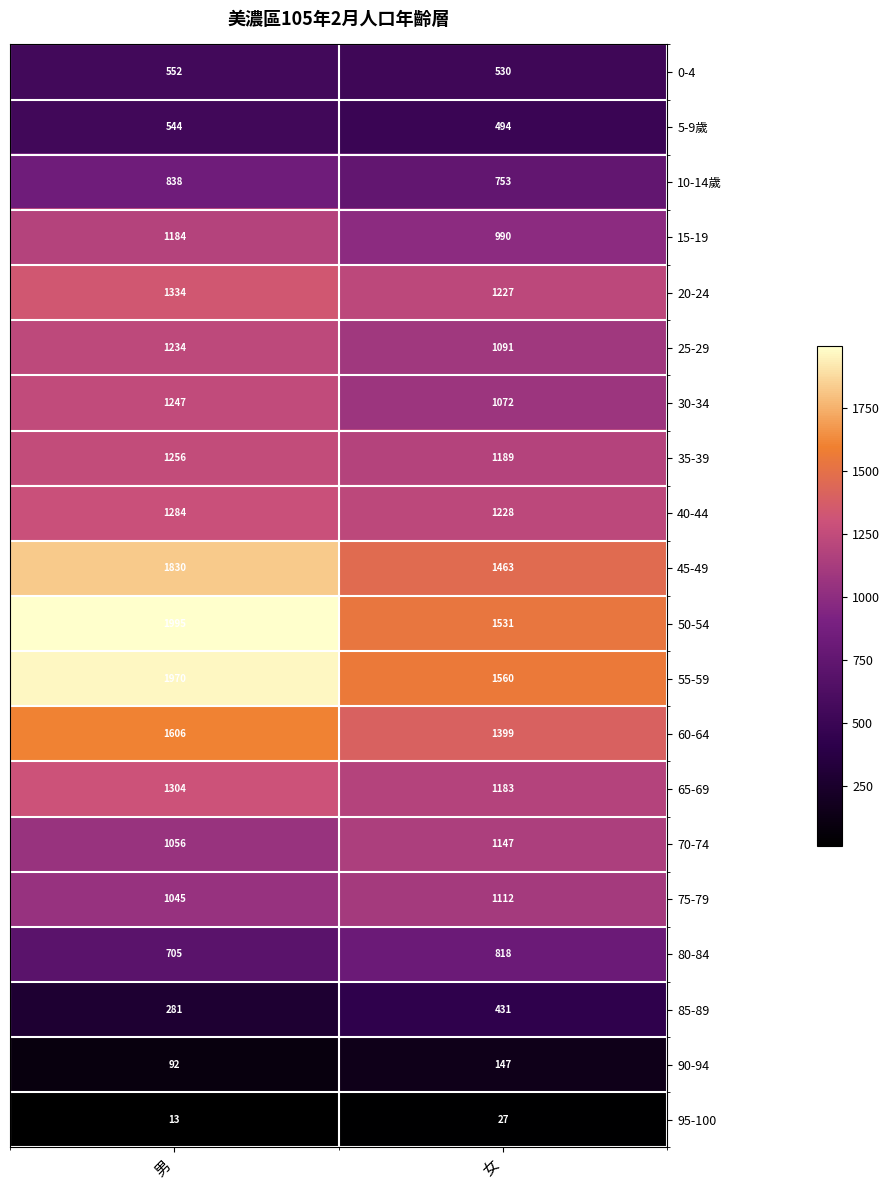

What is the total value across all series at 女?

19392